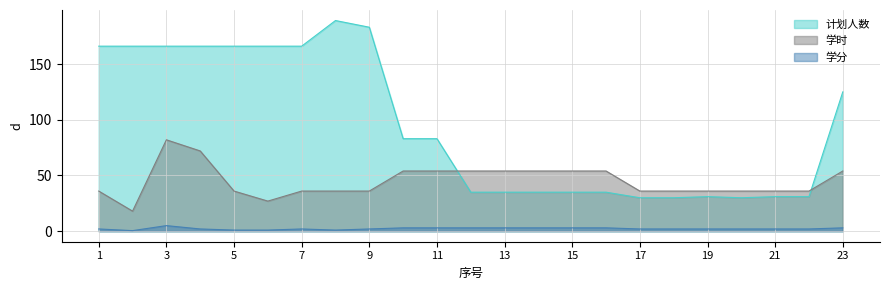

Is it true that 学时 equals 36.0 at 7?

True